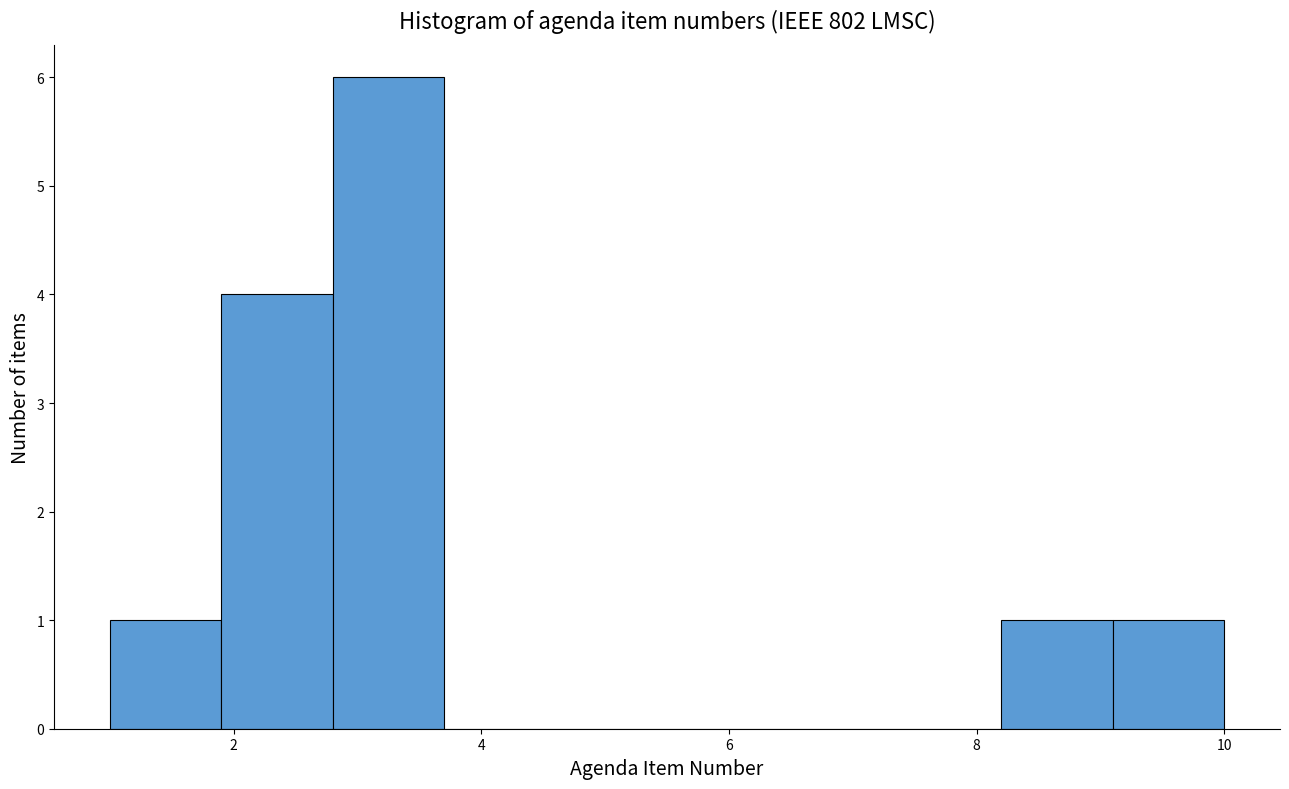

Over which range of the x-axis is the bar tallest?

2.8 to 3.7